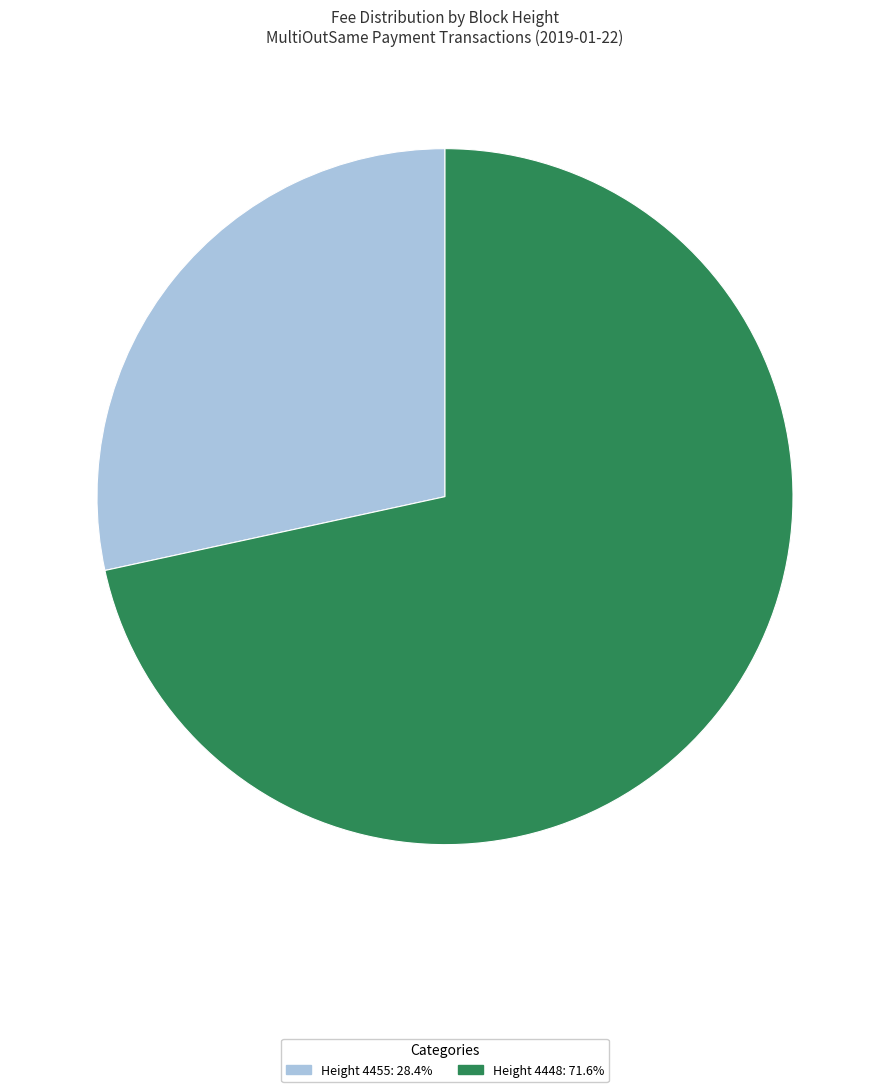

Is the sum of Height 4455: 28.4% and Height 4448: 71.6% greater than half?

Yes